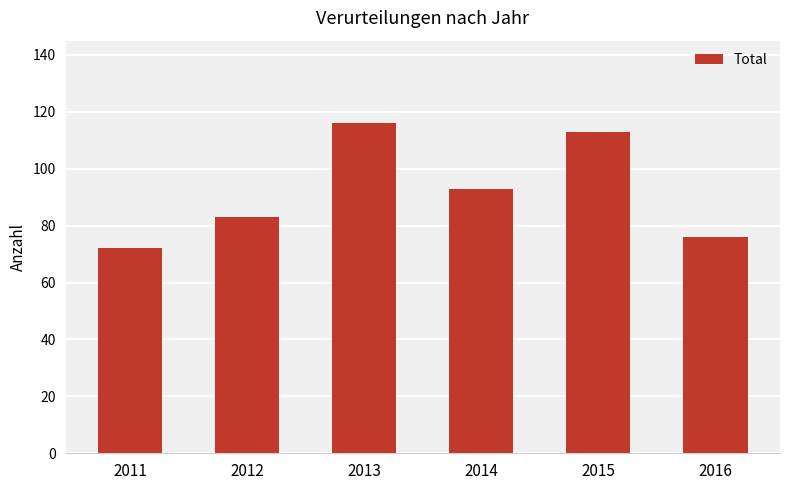

Is it true that the value at 2012 is 119?

False